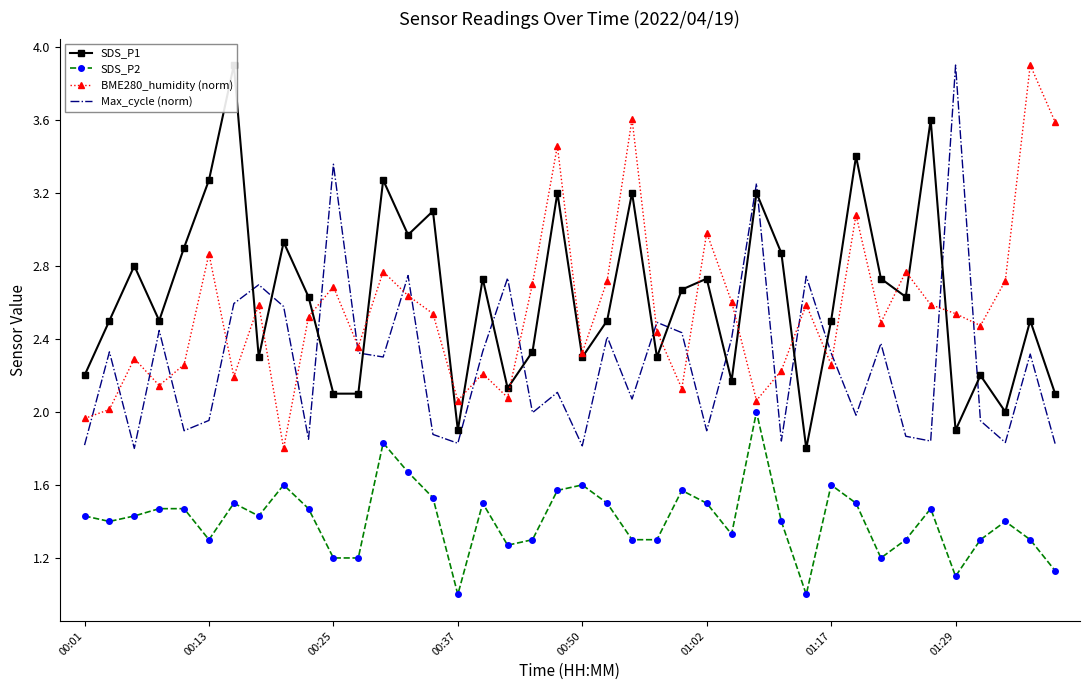

Reading left to right, list all the values displayed in this chart.

SDS_P1: 2.2	2.5	2.8	2.5	2.9	3.3	3.9	2.3	2.9	2.6	2.1	2.1	3.3	3.0	3.1	1.9	2.7	2.1	2.3	3.2	2.3	2.5	3.2	2.3	2.7	2.7	2.2	3.2	2.9	1.8	2.5	3.4	2.7	2.6	3.6	1.9	2.2	2.0	2.5	2.1
SDS_P2: 1.4	1.4	1.4	1.5	1.5	1.3	1.5	1.4	1.6	1.5	1.2	1.2	1.8	1.7	1.5	1.0	1.5	1.3	1.3	1.6	1.6	1.5	1.3	1.3	1.6	1.5	1.3	2.0	1.4	1.0	1.6	1.5	1.2	1.3	1.5	1.1	1.3	1.4	1.3	1.1
BME280_humidity (norm): 2.0	2.0	2.3	2.1	2.3	2.9	2.2	2.6	1.8	2.5	2.7	2.4	2.8	2.6	2.5	2.1	2.2	2.1	2.7	3.5	2.3	2.7	3.6	2.4	2.1	3.0	2.6	2.1	2.2	2.6	2.3	3.1	2.5	2.8	2.6	2.5	2.5	2.7	3.9	3.6
Max_cycle (norm): 1.8	2.3	1.8	2.4	1.9	2.0	2.6	2.7	2.6	1.9	3.4	2.3	2.3	2.7	1.9	1.8	2.3	2.7	2.0	2.1	1.8	2.4	2.1	2.5	2.4	1.9	2.4	3.3	1.8	2.7	2.3	2.0	2.4	1.9	1.8	3.9	2.0	1.8	2.3	1.8